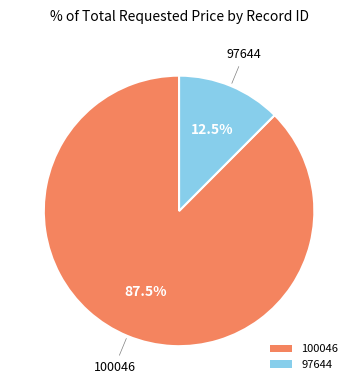

What is the smallest slice in the pie chart?

97644